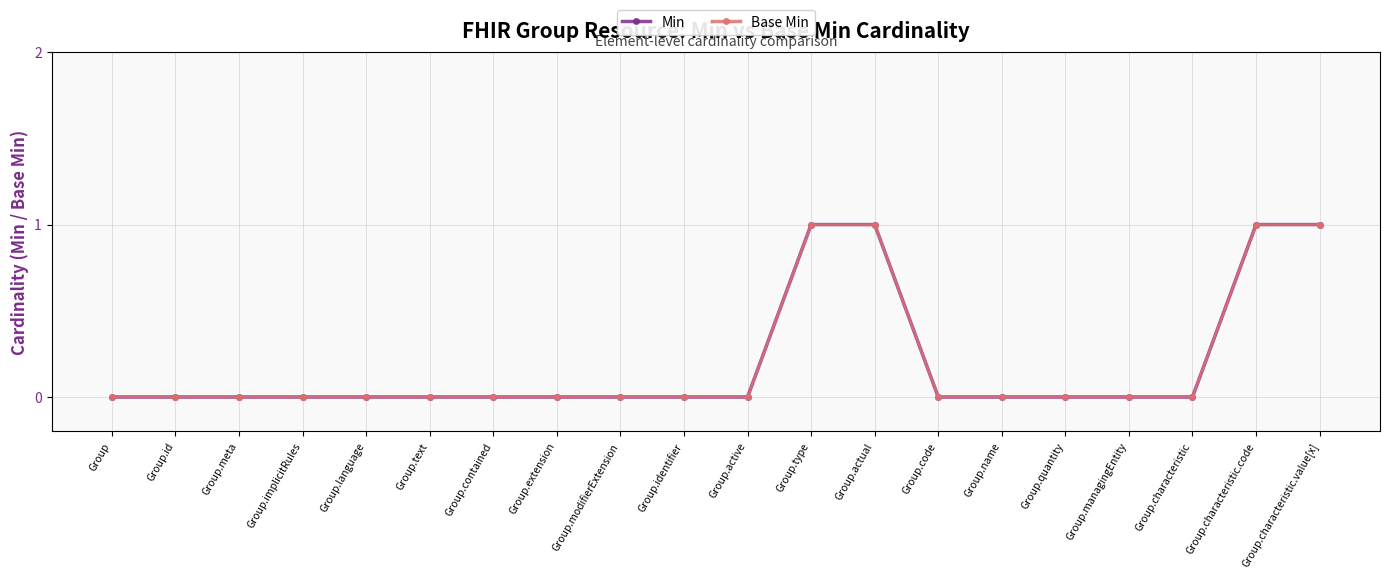

Is this an area chart (filled region under the line)?

No